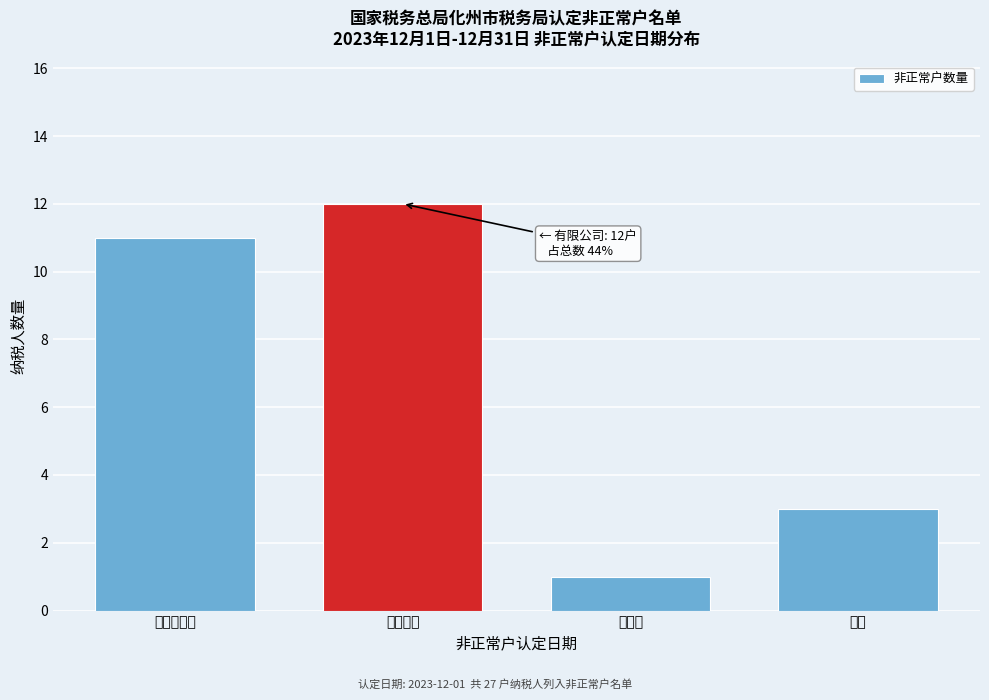

Reading left to right, transcribe all the data shown in this chart.

11	12	1	3